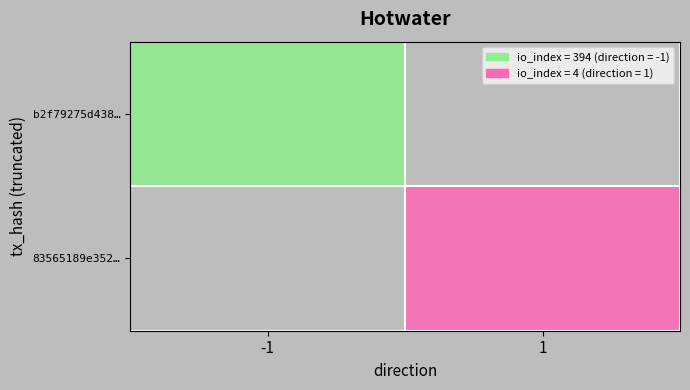

The value of b2f79275d438… at -1 is 394.0. True or false?

True